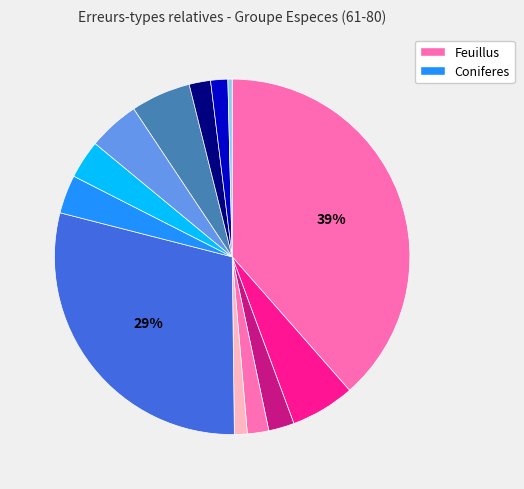

Which slice is the largest?

Feuillus non identifie